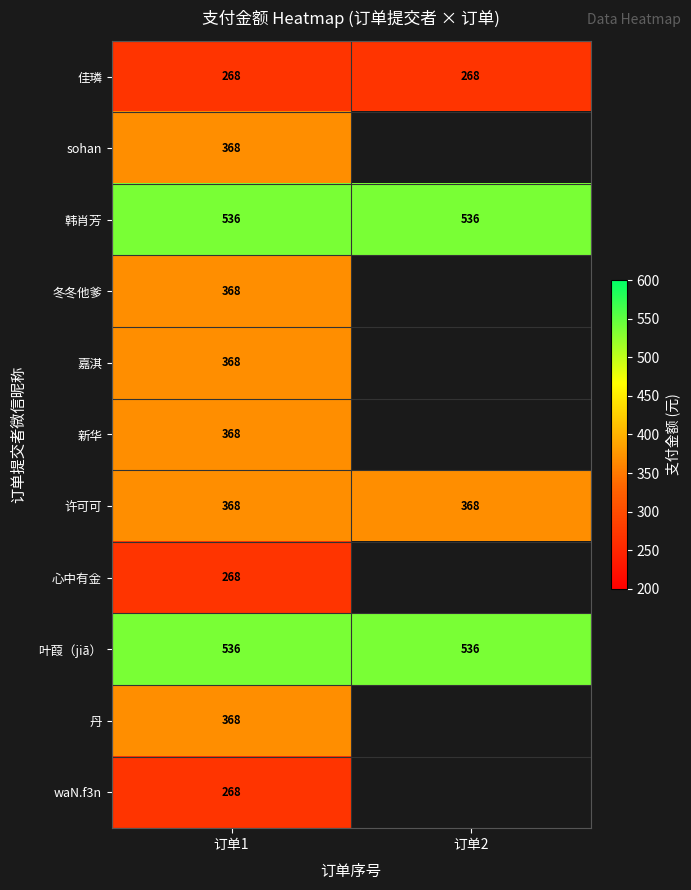

What is the total value across all series at 订单1?

4084